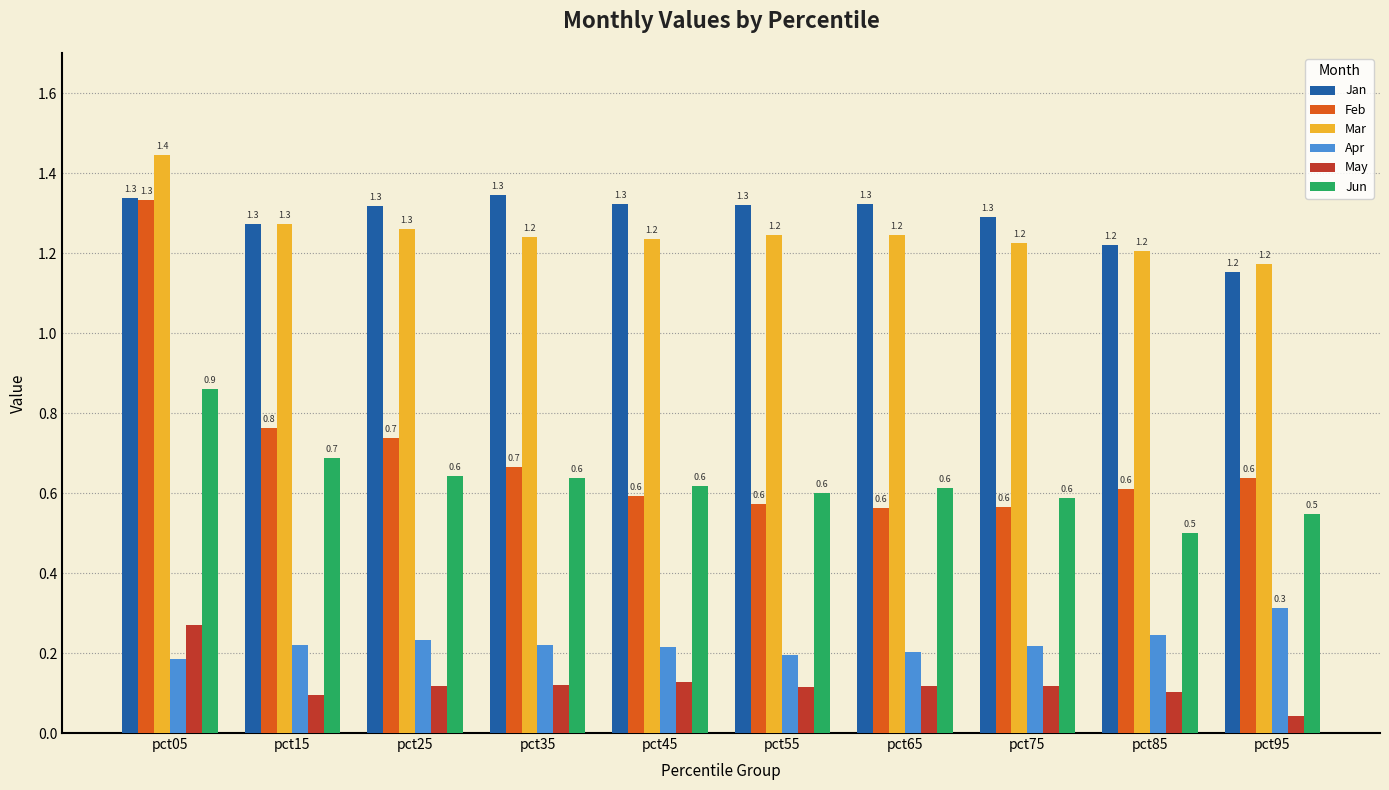

How many Mar values are between 1 and 2?

10